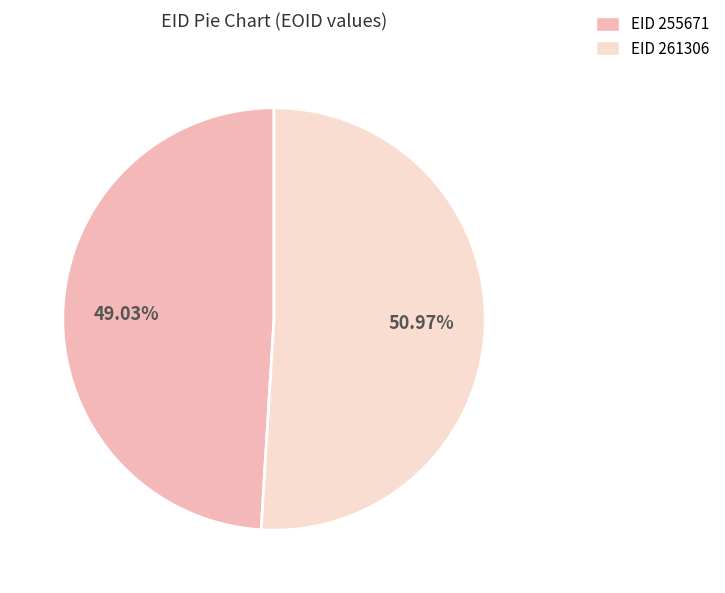

Rank the categories by value from lowest to highest.

EID 255671, EID 261306